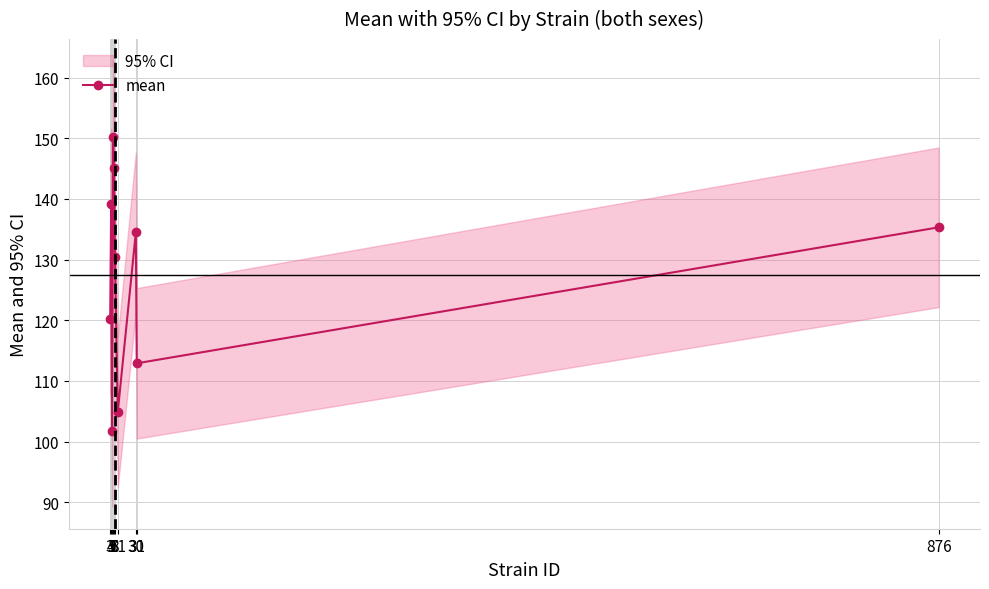

Between 7 and 31, which is larger?

7